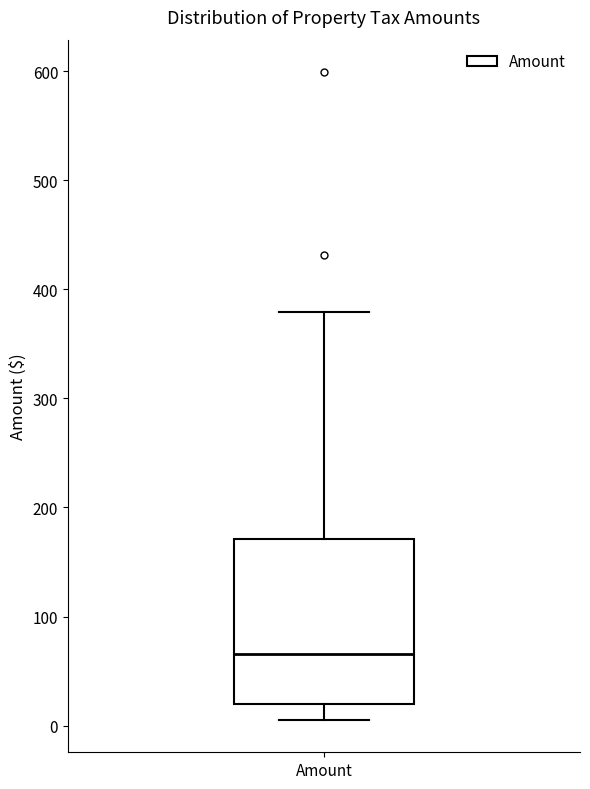

Read this box plot against the y-axis: the position of the median line, the range covered by the box, and the ends of both whiskers. The values are not printed on the chart, so give them approximately, as read against the axis.

median 70, box 20 to 170, whiskers 10 to 380